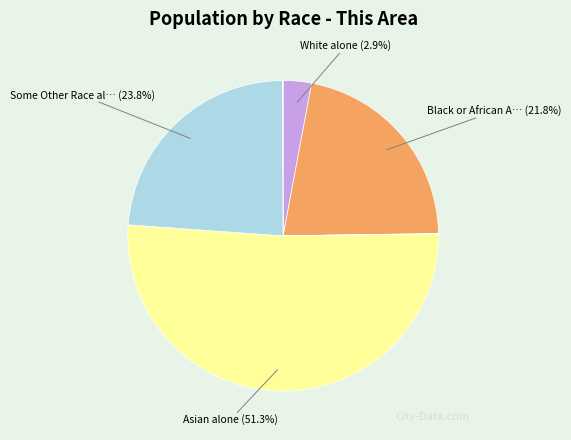

To the nearest percent, what is the average slice percentage?

14%